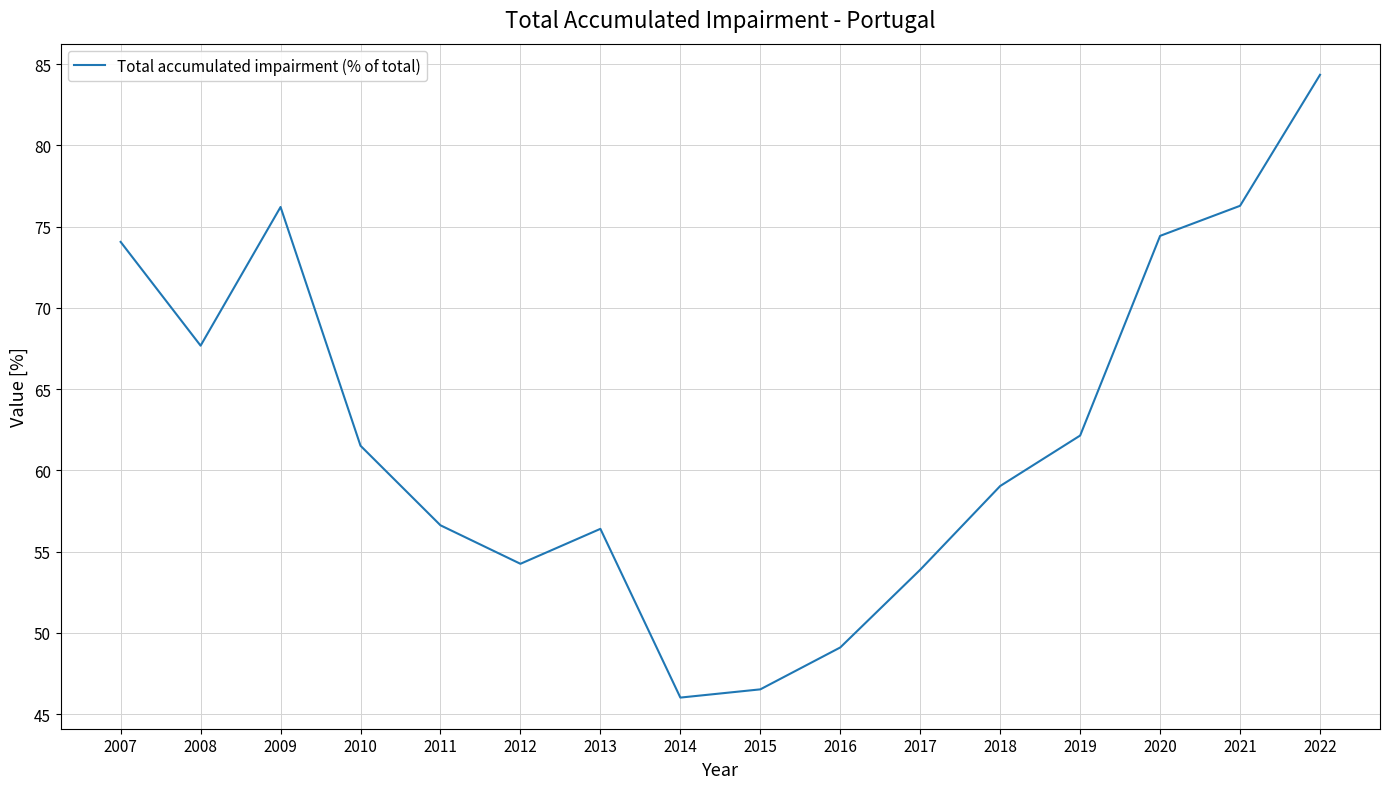

Which has a higher value, 2008 or 2022?

2022